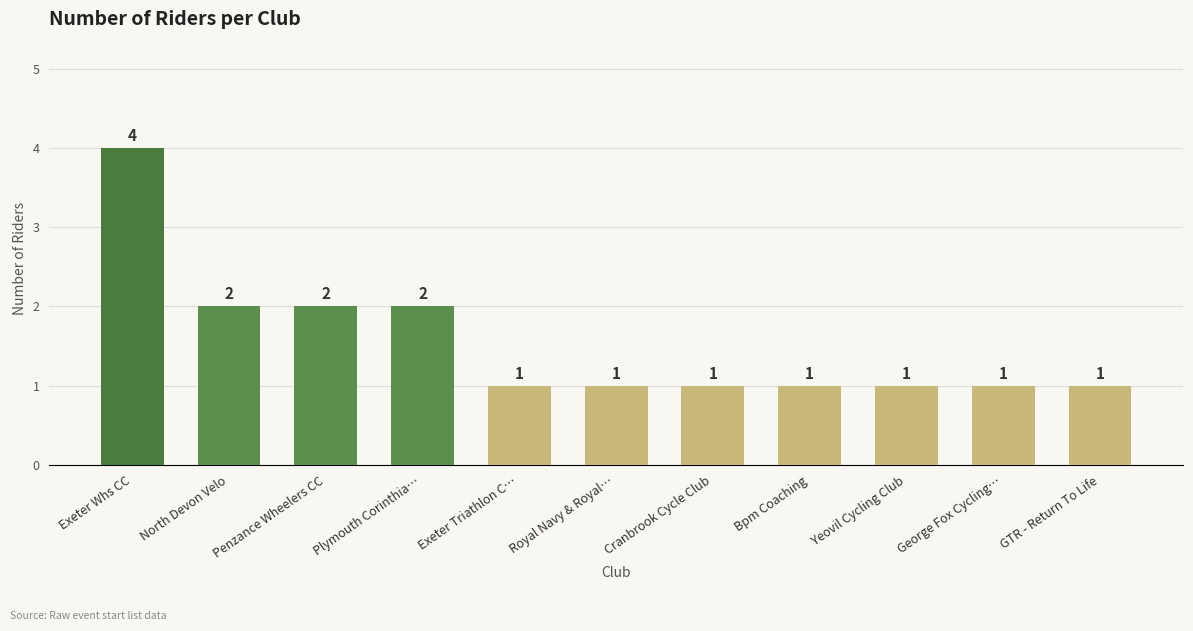

What is the label of the 2nd bar from the left?

North Devon Velo